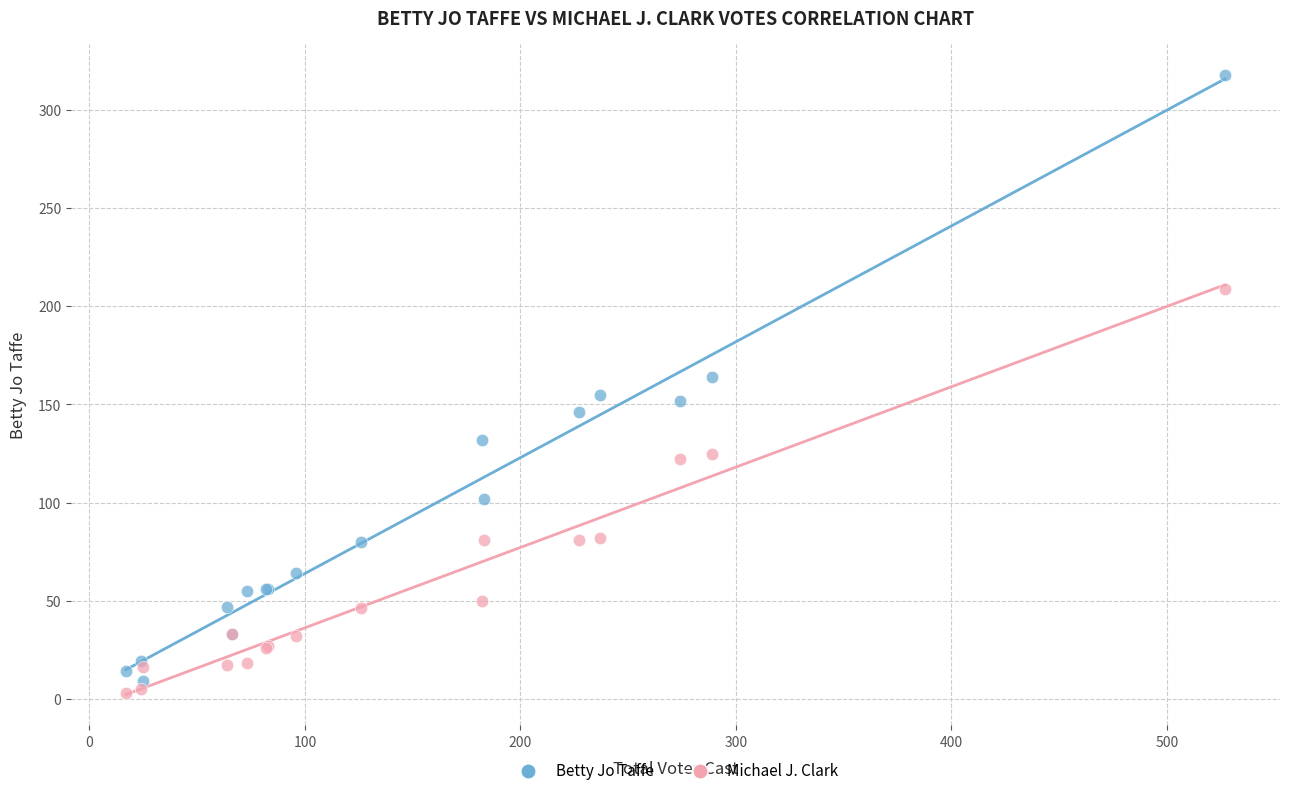

What are all the series names shown in the legend?

Betty Jo Taffe, Michael J. Clark